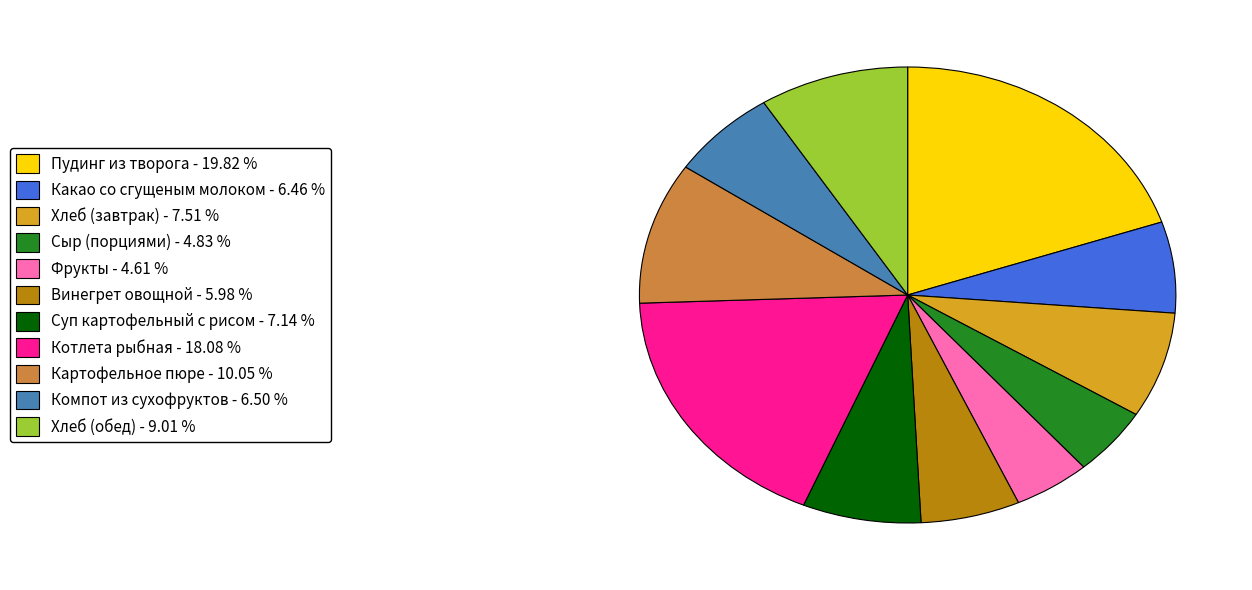

Combined, do Котлета рыбная - 18.08 % and Суп картофельный с рисом - 7.14 % account for over 50%?

No